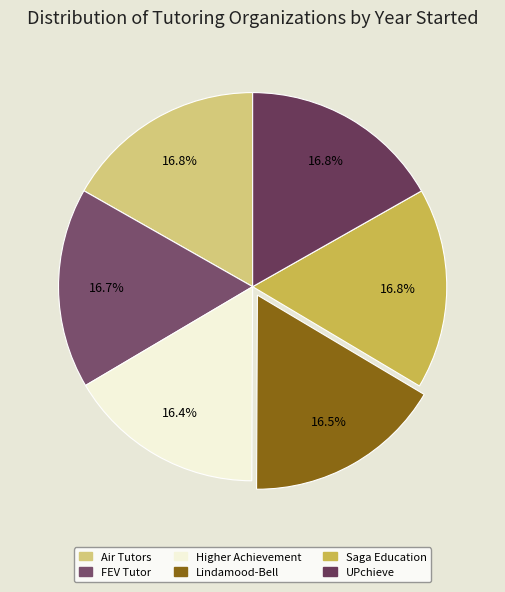

How many slices are in this pie chart?

6